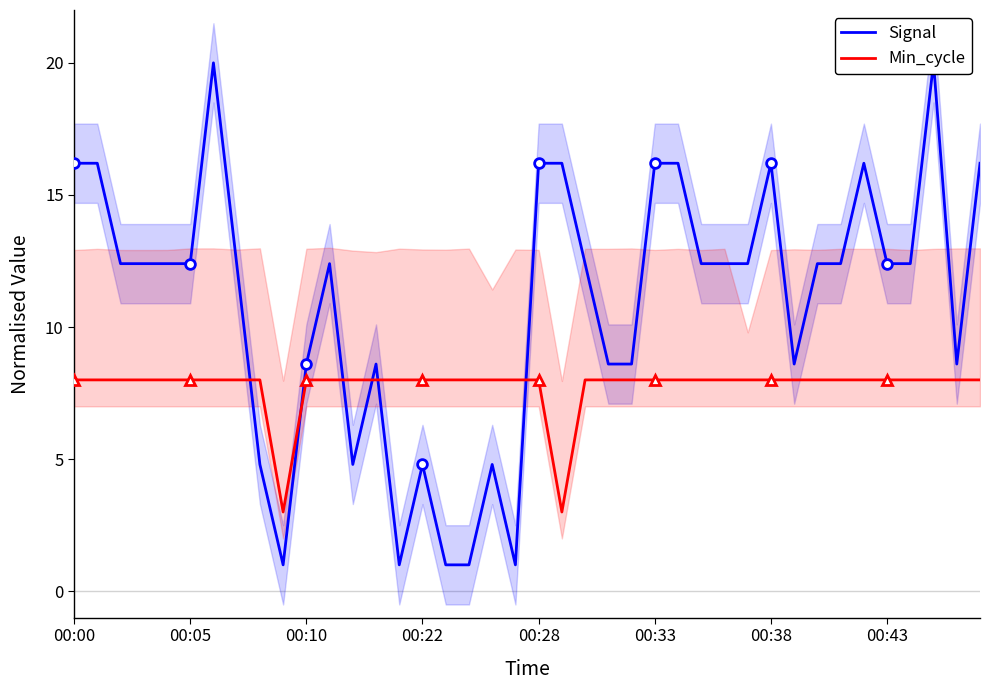

The value of Min_cycle at 26 is 2.2. True or false?

False